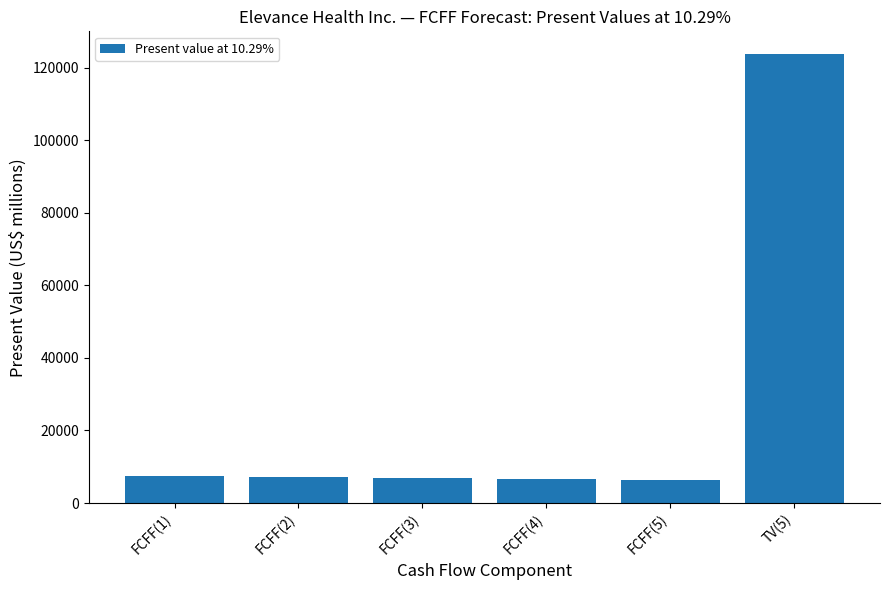

How many values are below 7156?

3